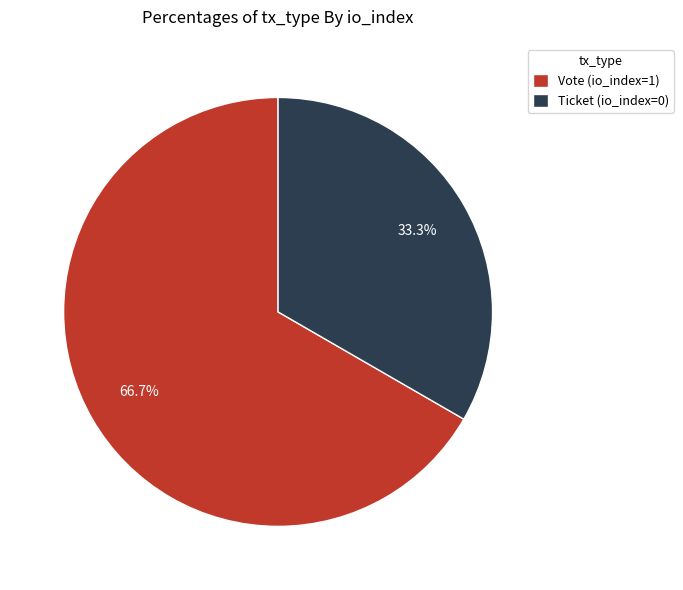

To the nearest percent, what is the average slice percentage?

50%